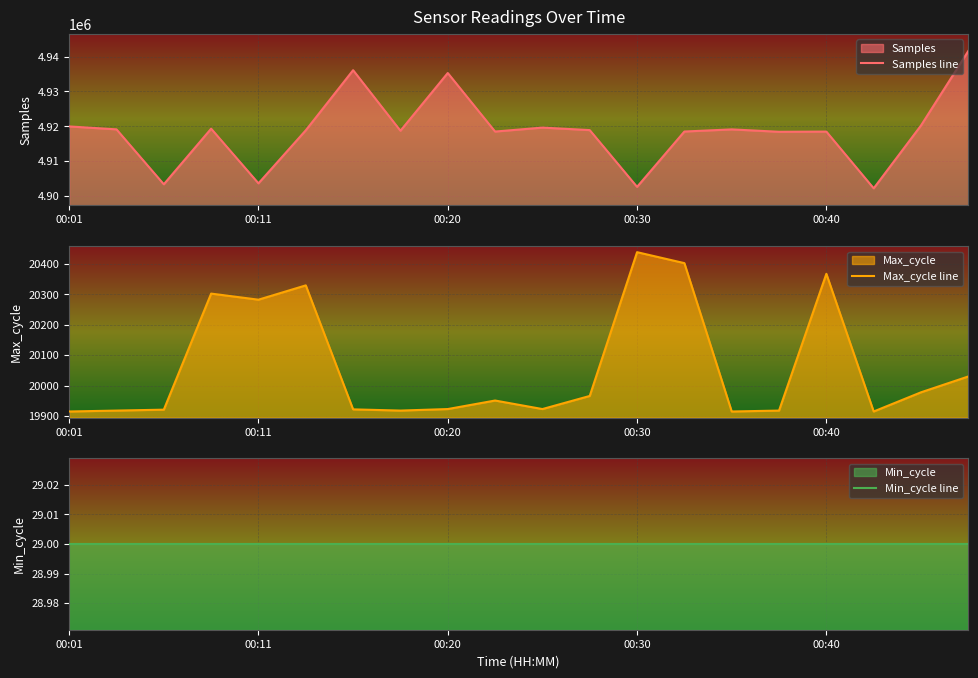

Count the number of categories in the chart.

20